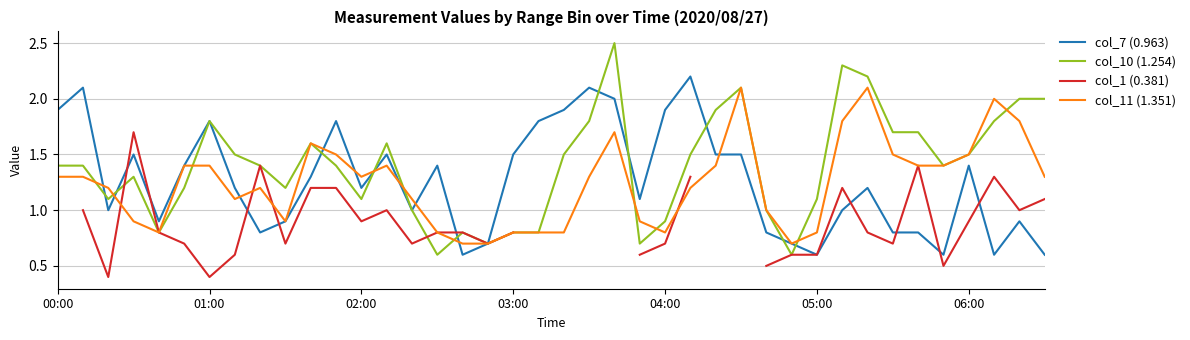

Count the number of categories in the chart.

40